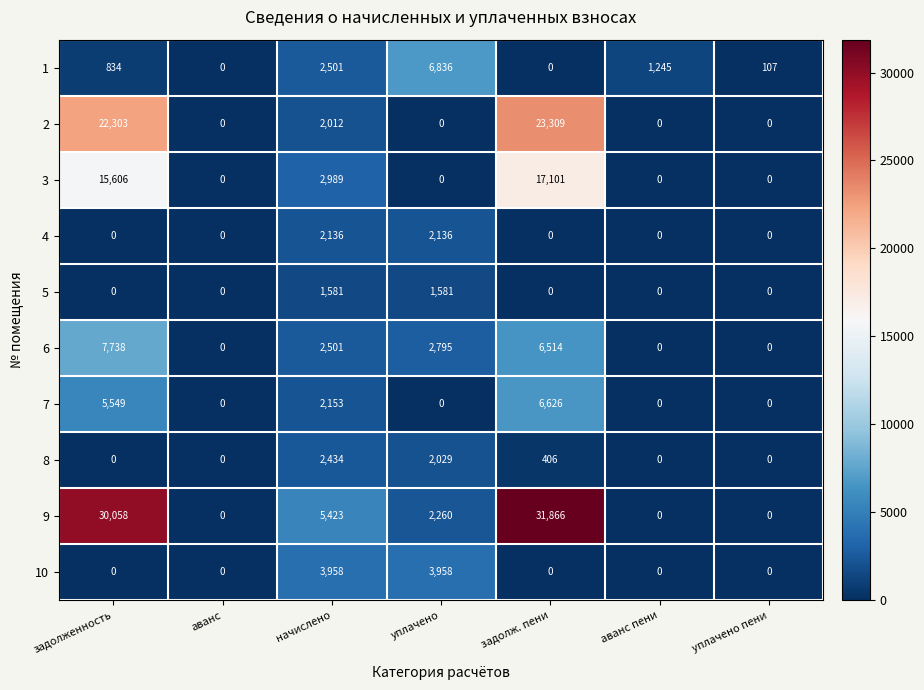

What is the difference between the 10 values at аванс and начислено?

3958